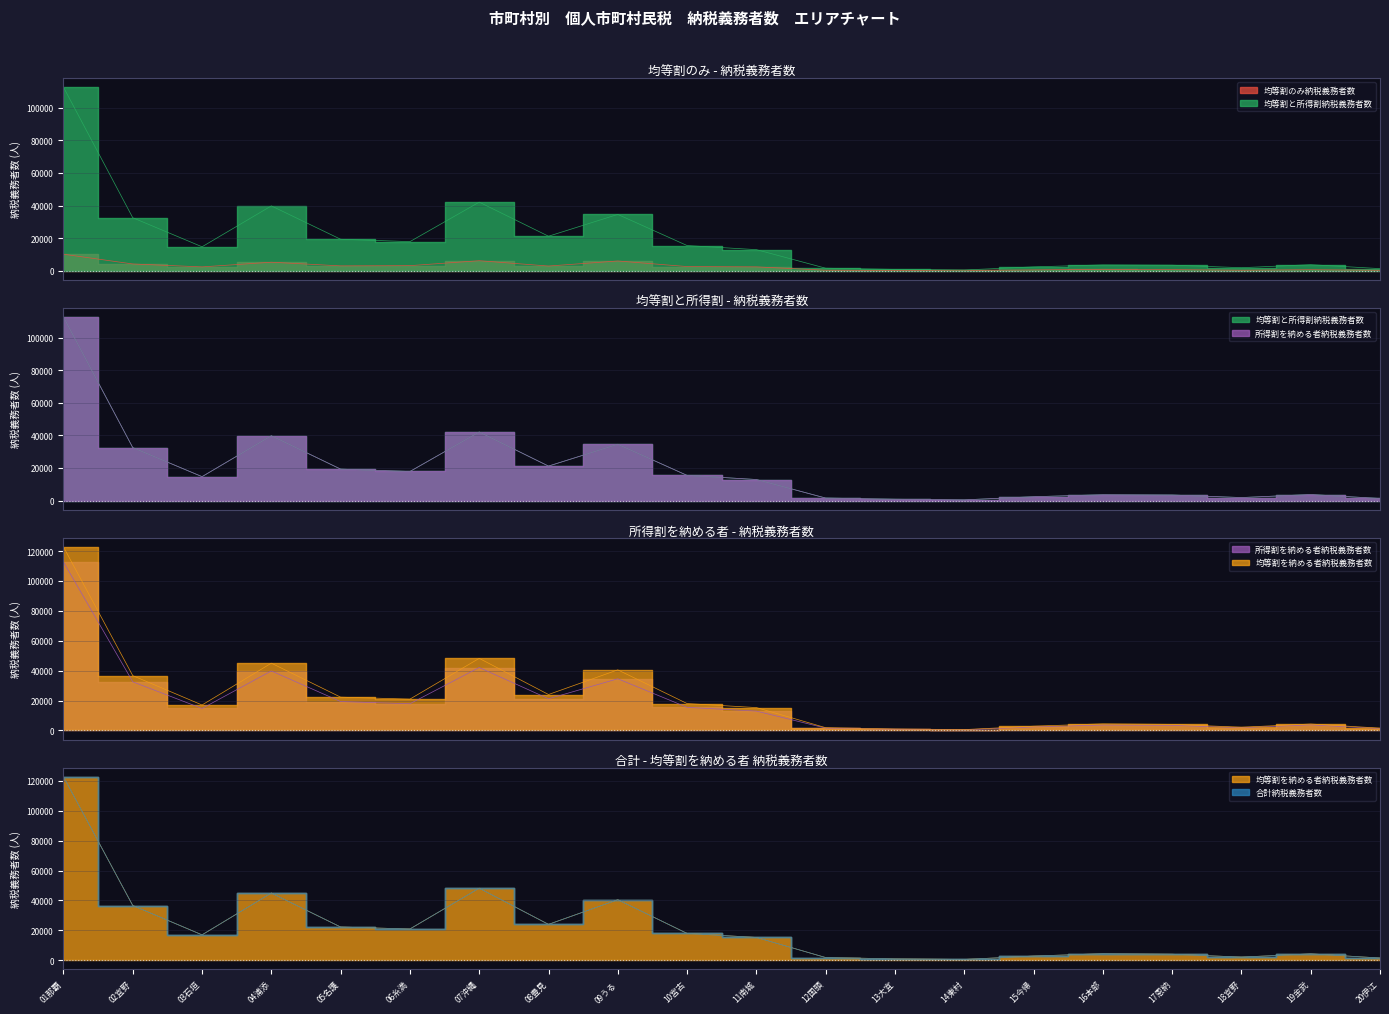

Is it true that 合計所得割額(千円) equals 2983 at 03石垣?

False